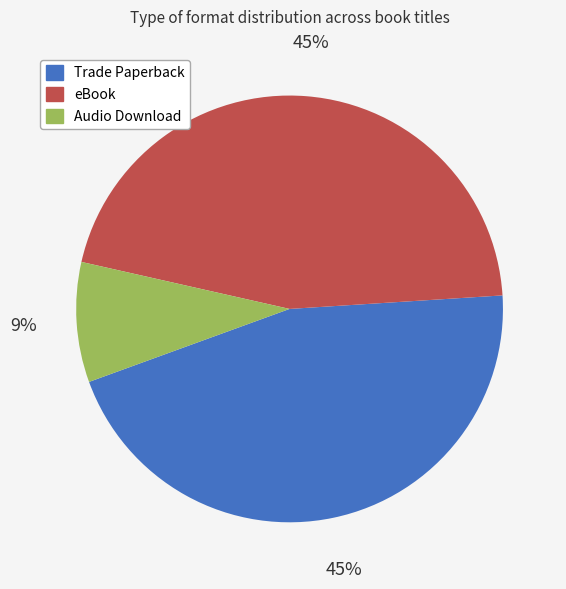

What percentage is the Audio Download slice, to the nearest percent?

9%